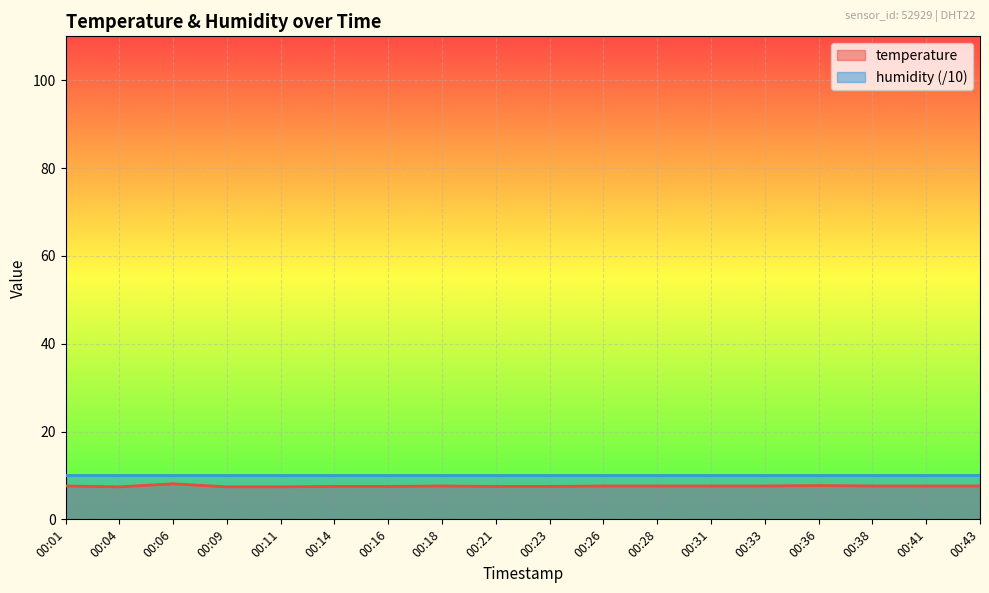

What is the value of the 9th point from the left?

7.5